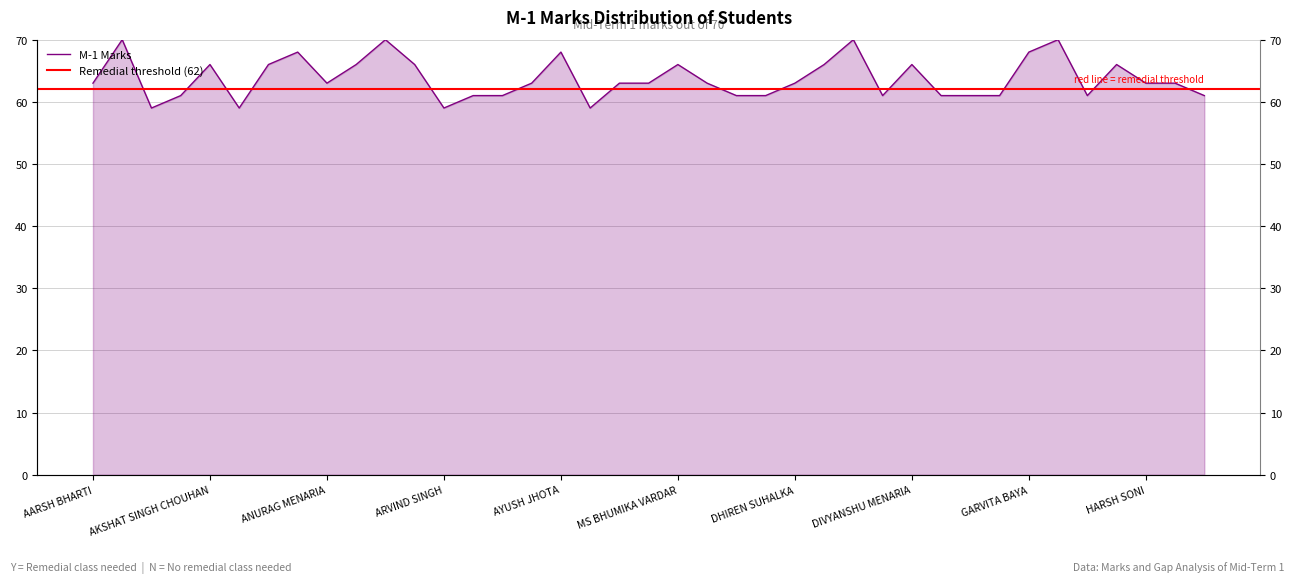

How many categories are shown in the chart?

39